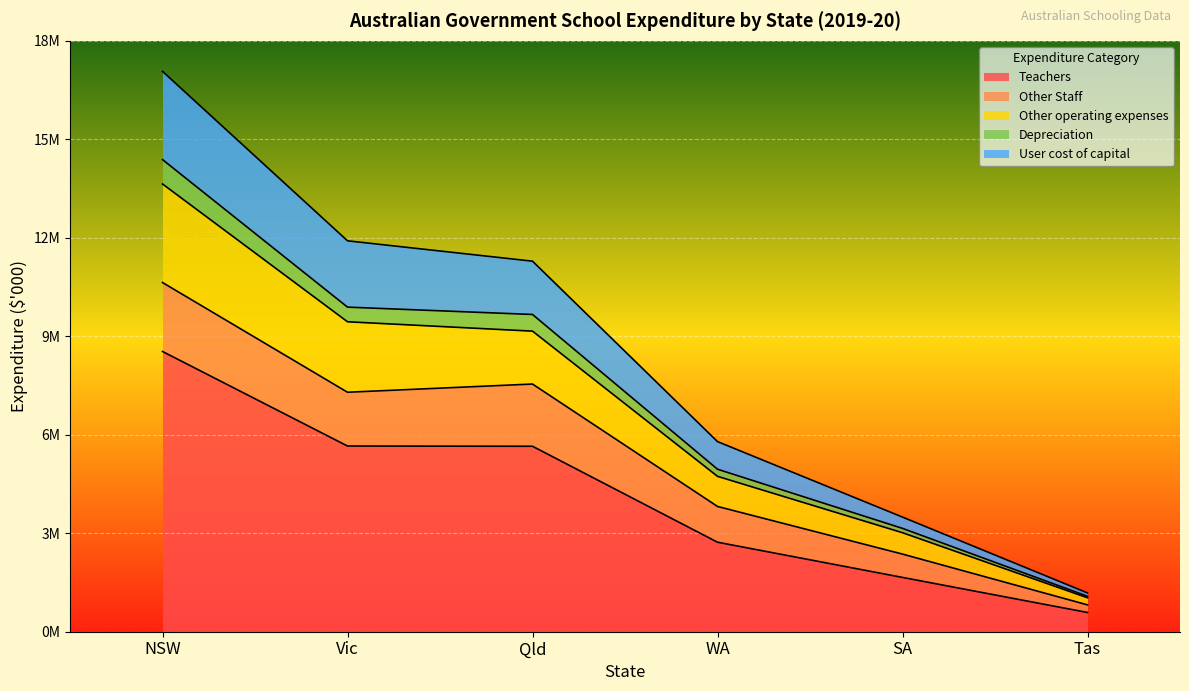

How many values in the Depreciation series are below 7295137?

3